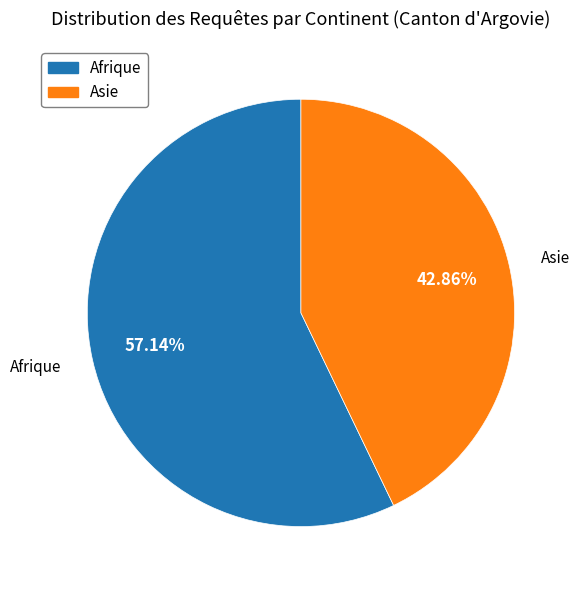

Is there any slice that represents more than half of the pie?

Yes